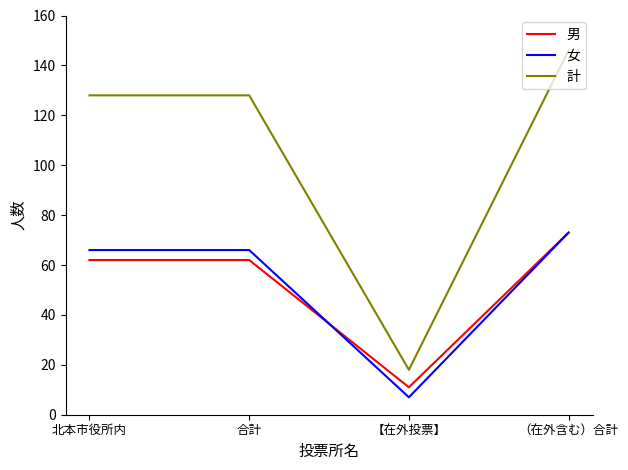

What are all the series names shown in the legend?

男, 女, 計